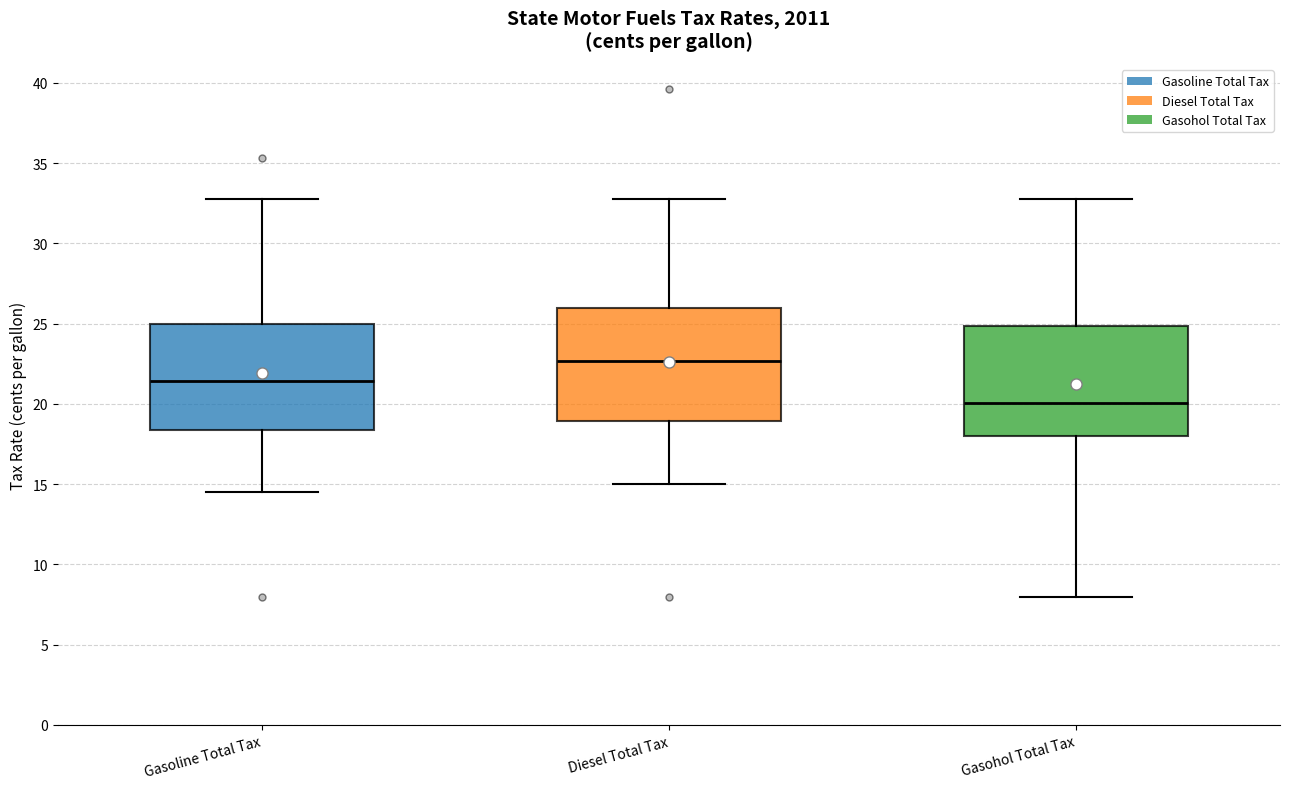

Where does the median line of the box for Gasohol Total Tax sit on the y-axis? The values are not printed on the chart, so give them approximately, as read against the axis.

20.0